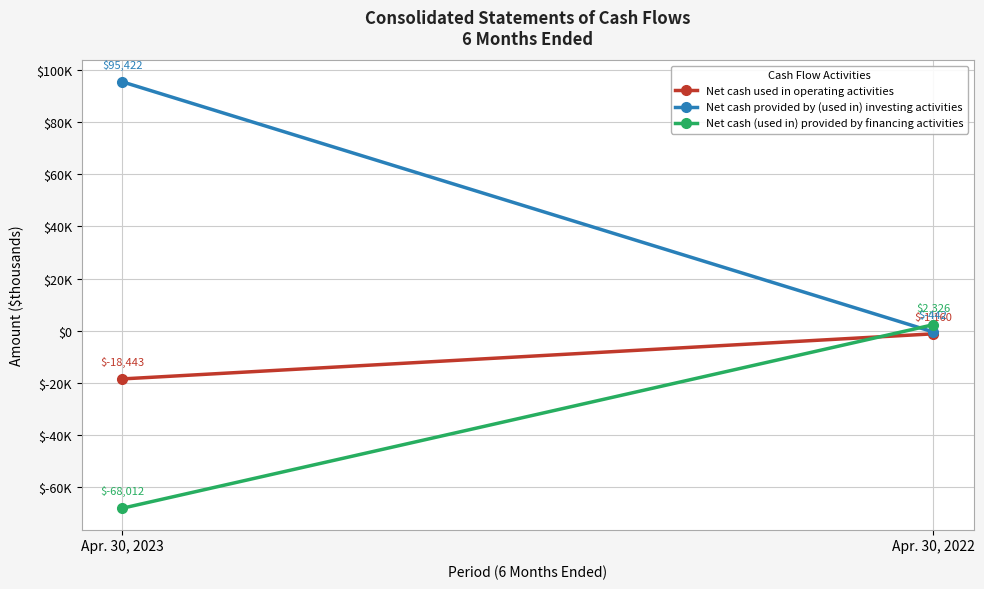

Reading left to right, extract all data points from this chart.

Net cash used in operating activities: -18443	-1160
Net cash provided by (used in) investing activities: 95422	-442
Net cash (used in) provided by financing activities: -68012	2326